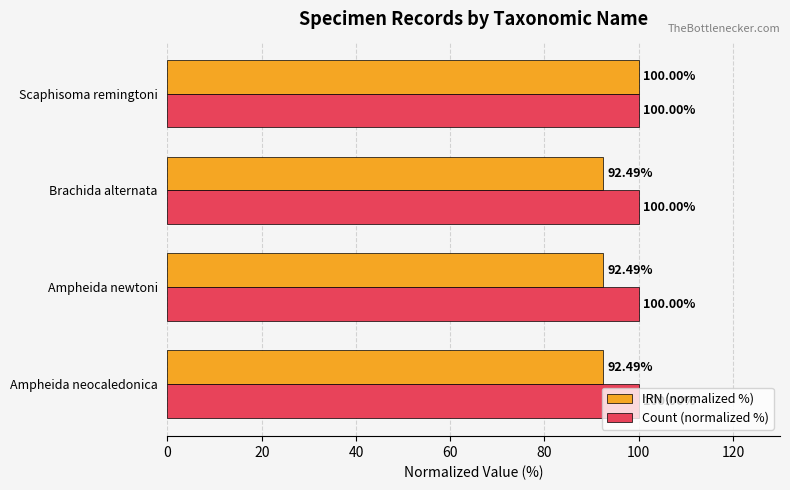

What are all the series names shown in the legend?

IRN (normalized %), Count (normalized %)